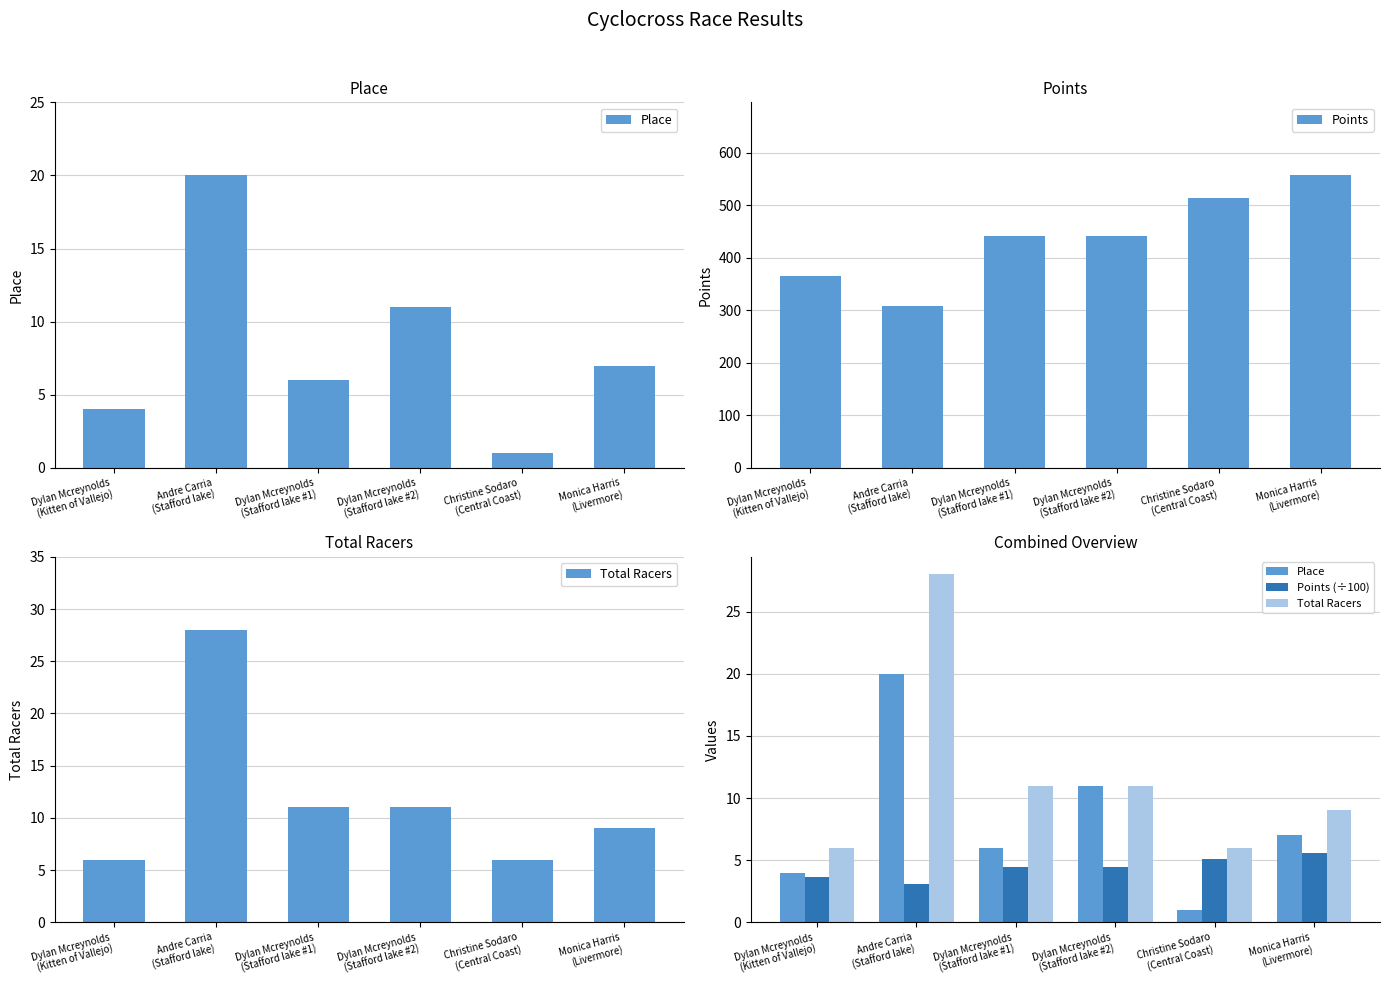

What is the minimum value shown in the chart?

1.0